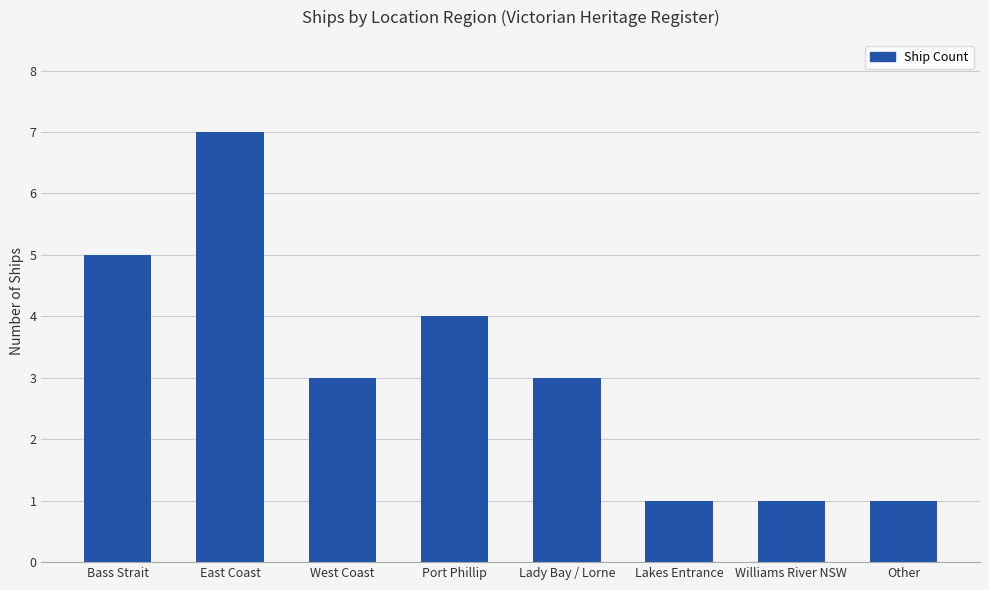

Does the chart contain any negative values?

No